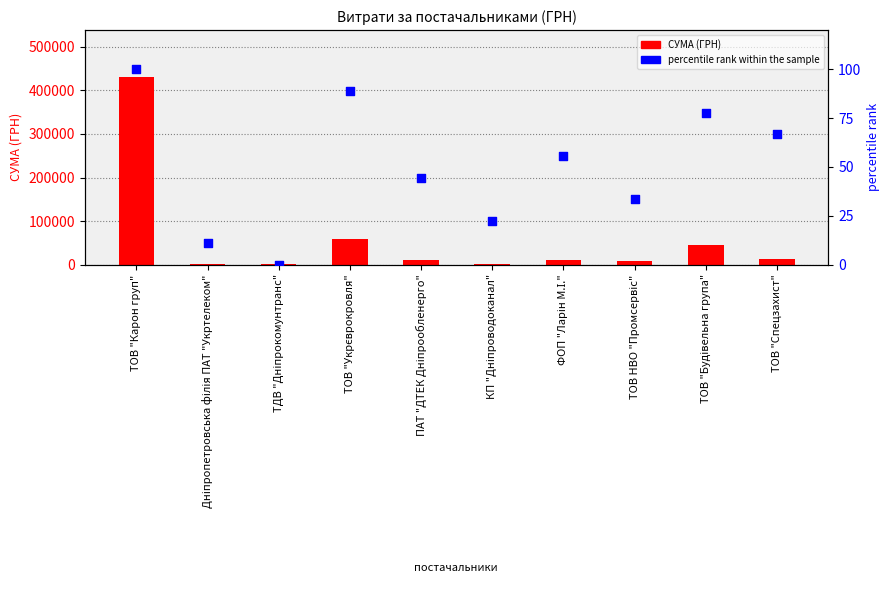

Which series has the largest total across all categories?

СУМА (ГРН)